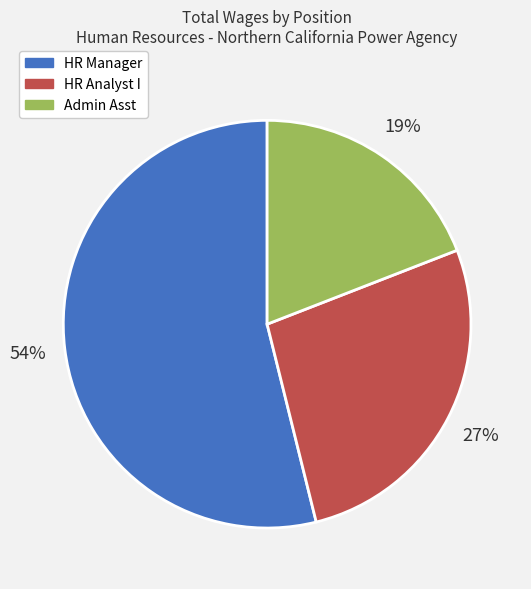

To the nearest percent, what is the average slice percentage?

33%